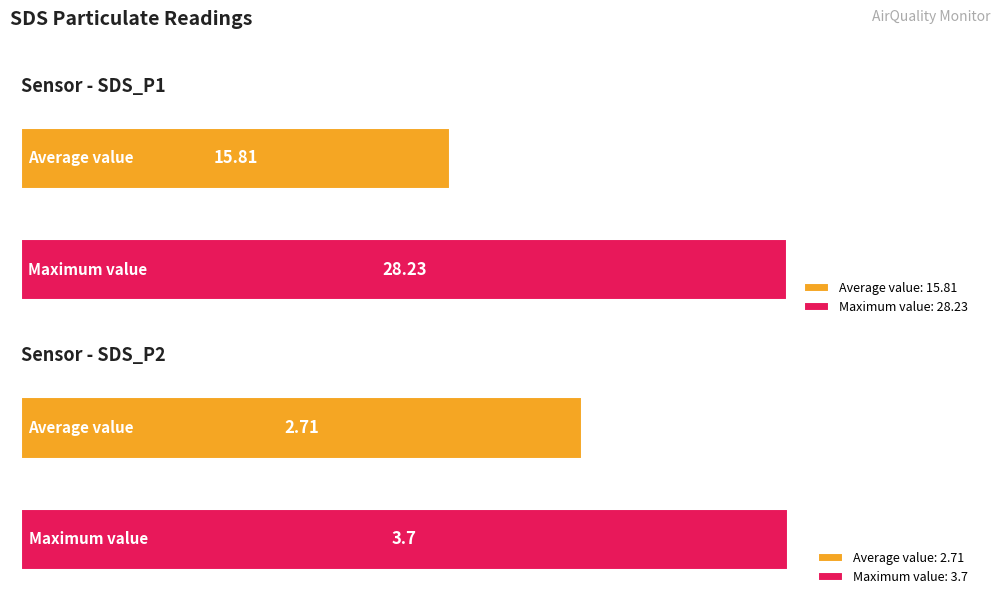

What is the average value of the SDS_P2 series?

2.7